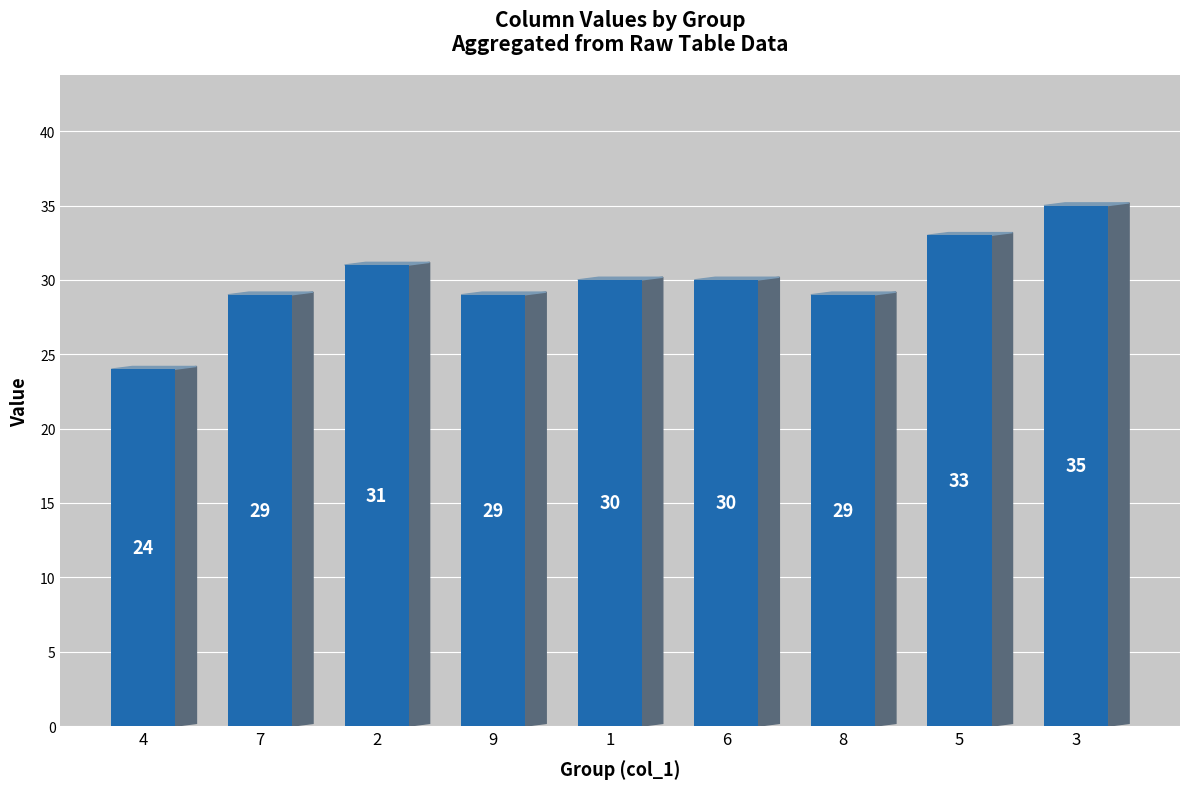

What is the minimum value shown in the chart?

24